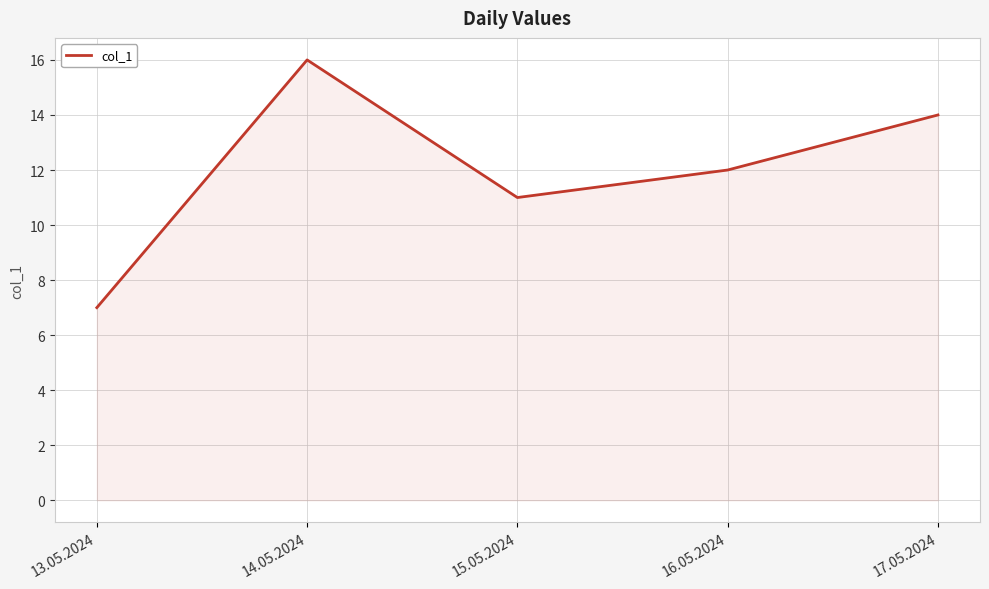

What is the ratio of the value at 16.05.2024 to the value at 17.05.2024?

0.9